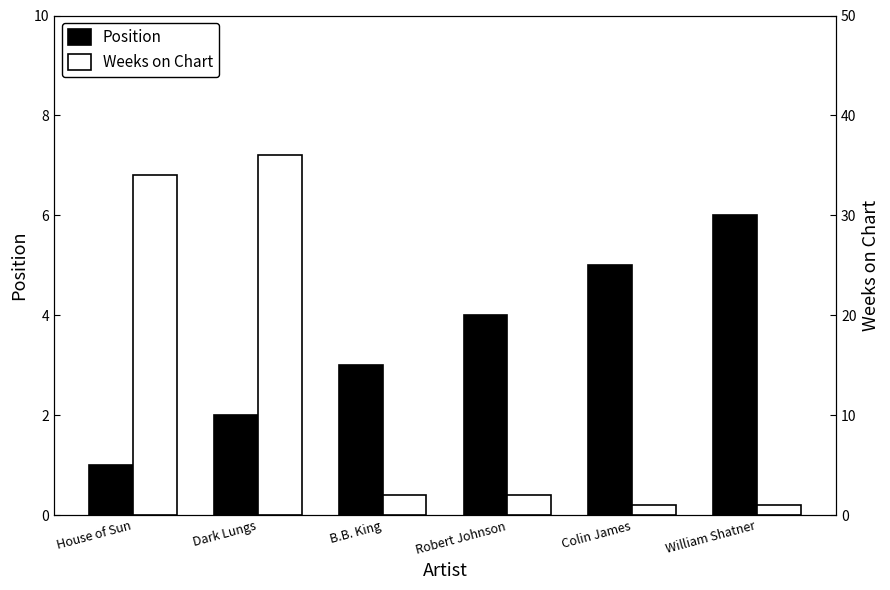

How many values in the Position series exceed 4?

2